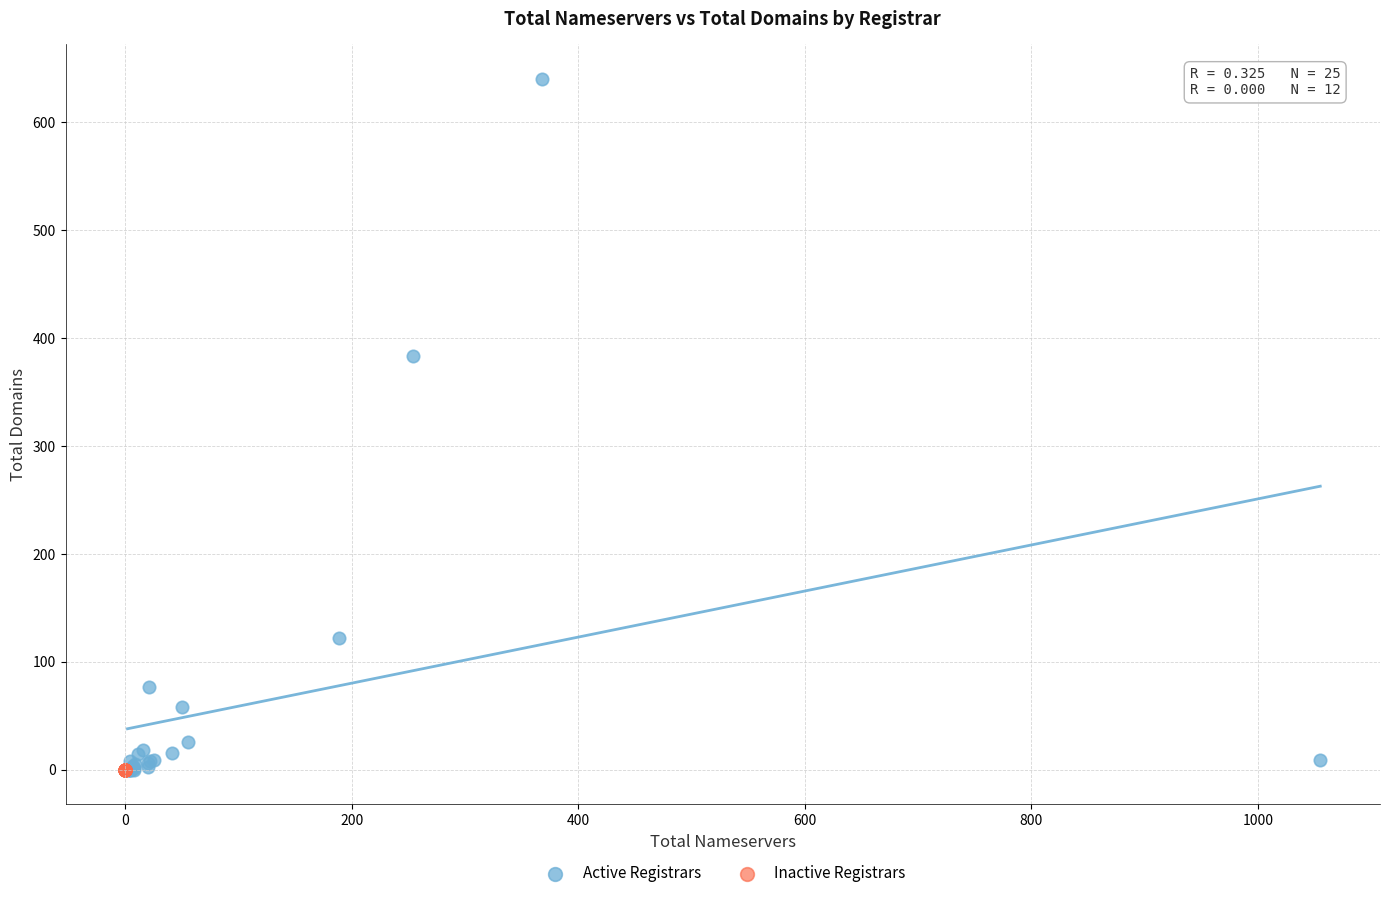

Which series reaches the maximum Y coordinate?

Active Registrars